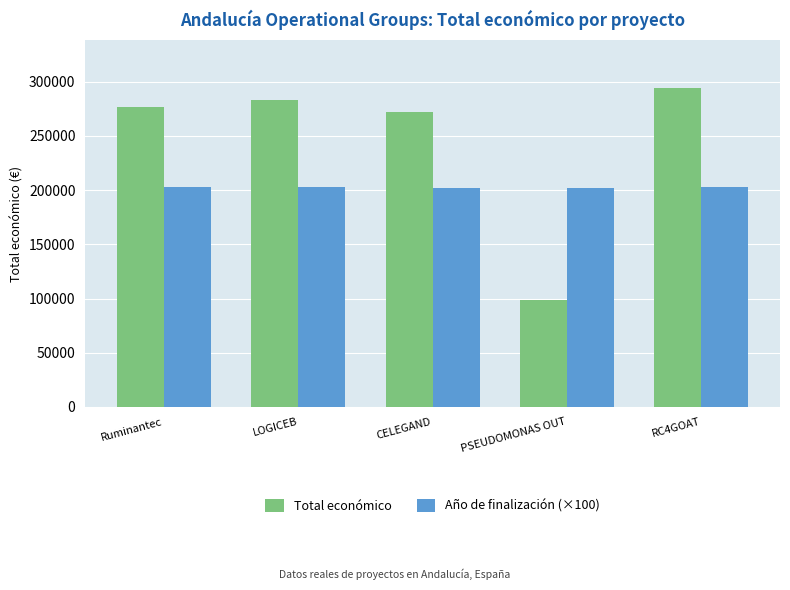

What is the spread (max minus min) of values at Ruminantec?

74294